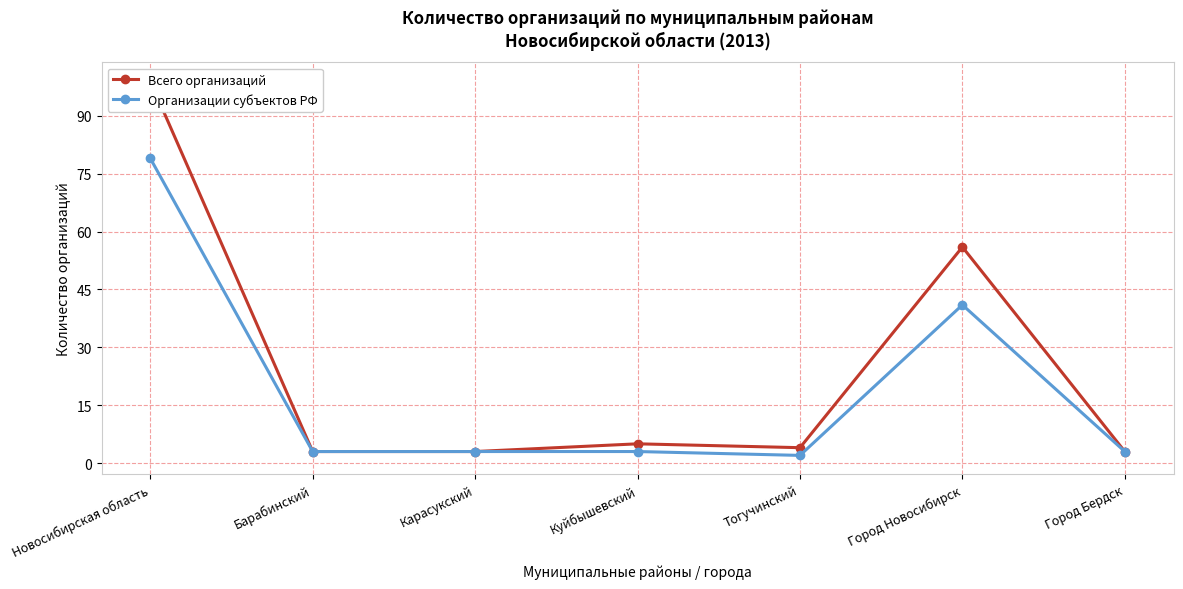

True or false: Организации субъектов РФ and Всего организаций intersect in this chart.

False